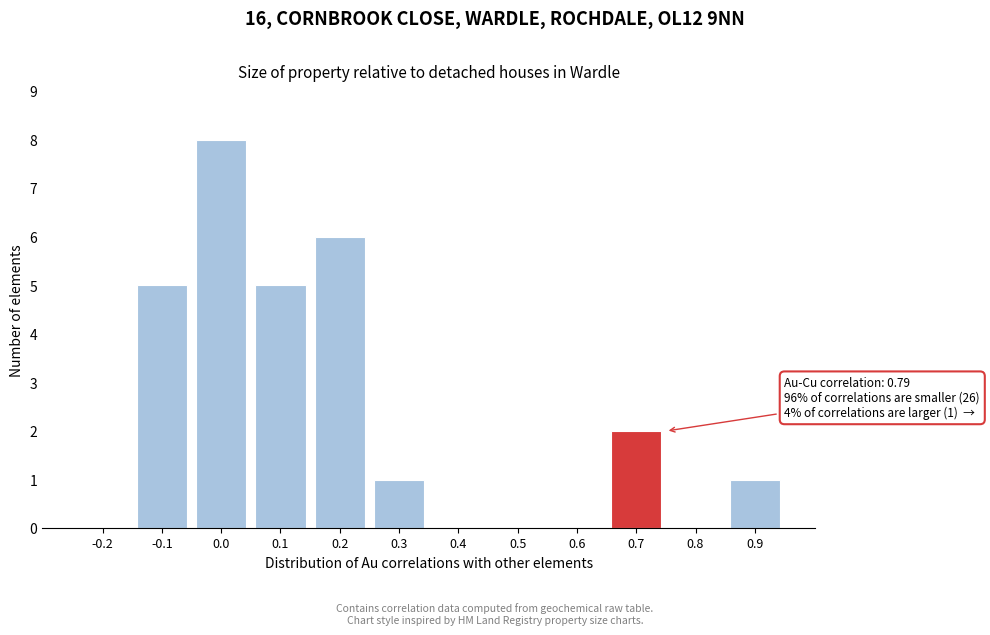

Reading left to right, list all the values displayed in this chart.

-0.2=0	-0.1=5	0.0=8	0.1=5	0.2=6	0.3=1	0.4=0	0.5=0	0.6=0	0.7=2	0.8=0	0.9=1